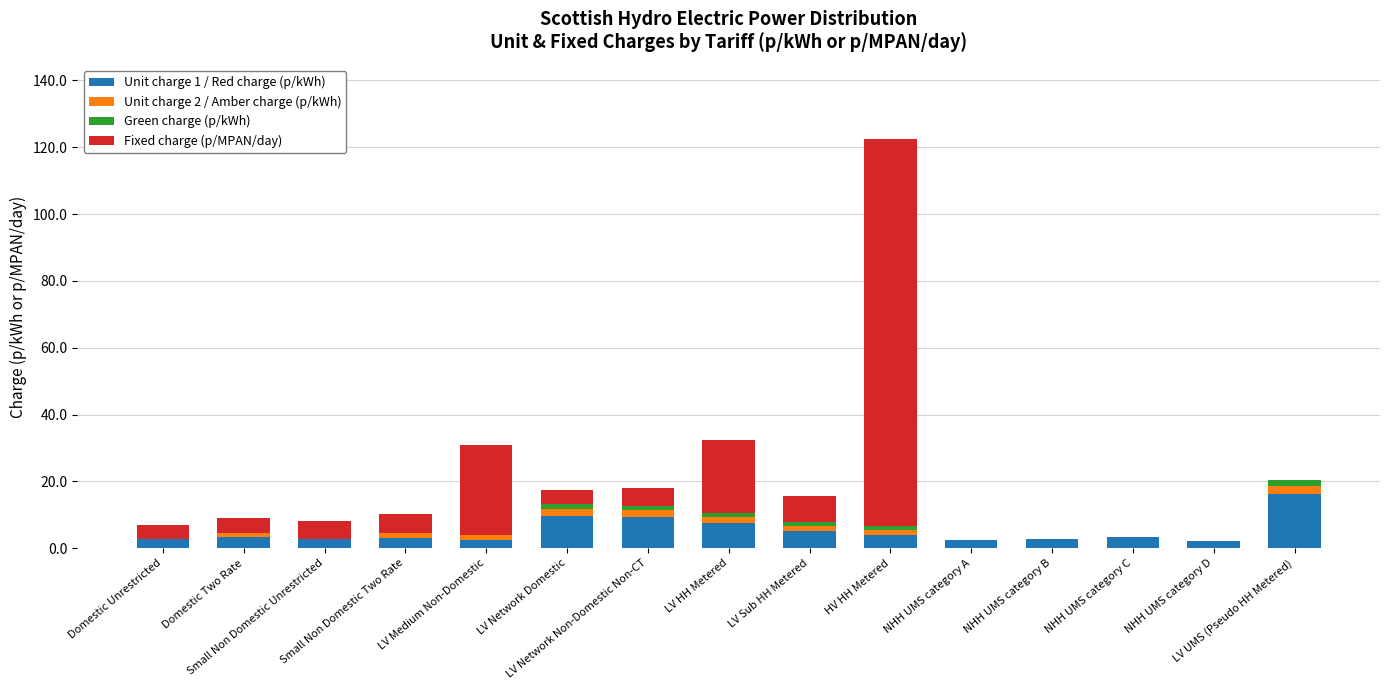

What is the sum of all Unit charge 1 / Red charge (p/kWh) values?

76.6